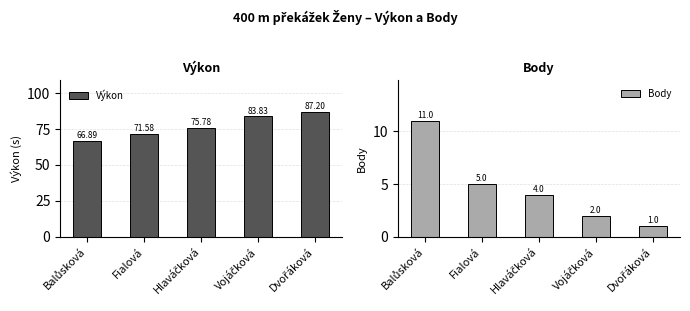

Reading left to right, extract all data points from this chart.

Výkon: 66.9	71.6	75.8	83.8	87.2
Body: 11.0	5.0	4.0	2.0	1.0